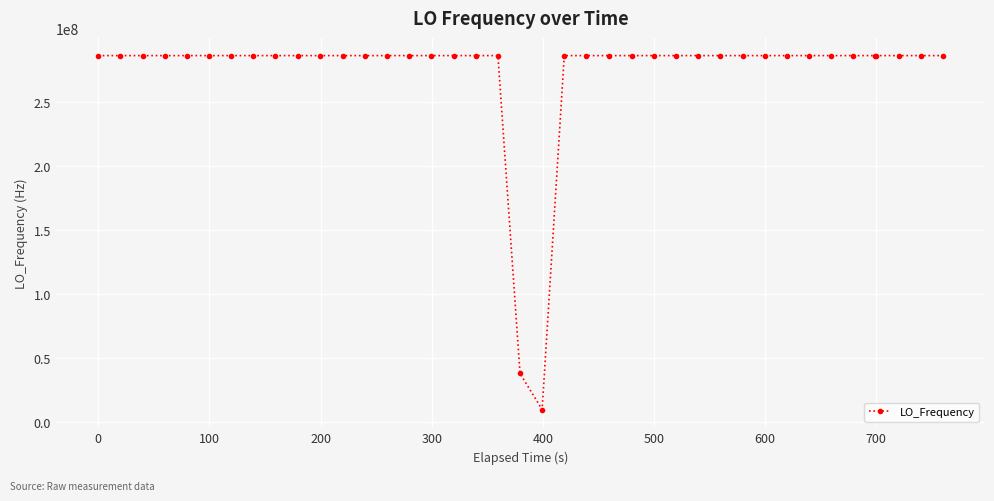

What is the average value?

272949230.7